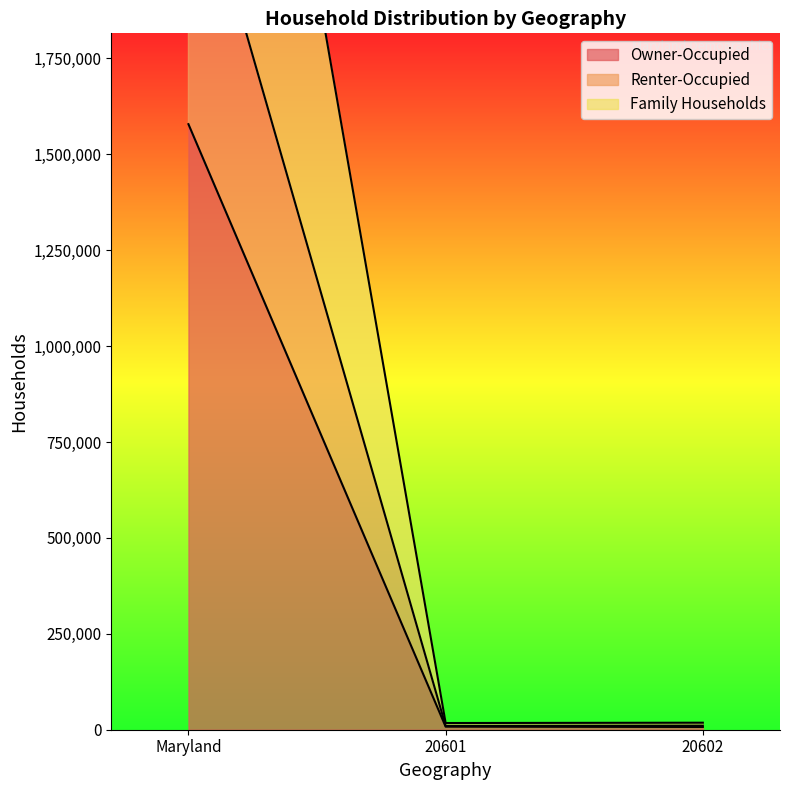

What is the label of the 2nd point from the right?

20601